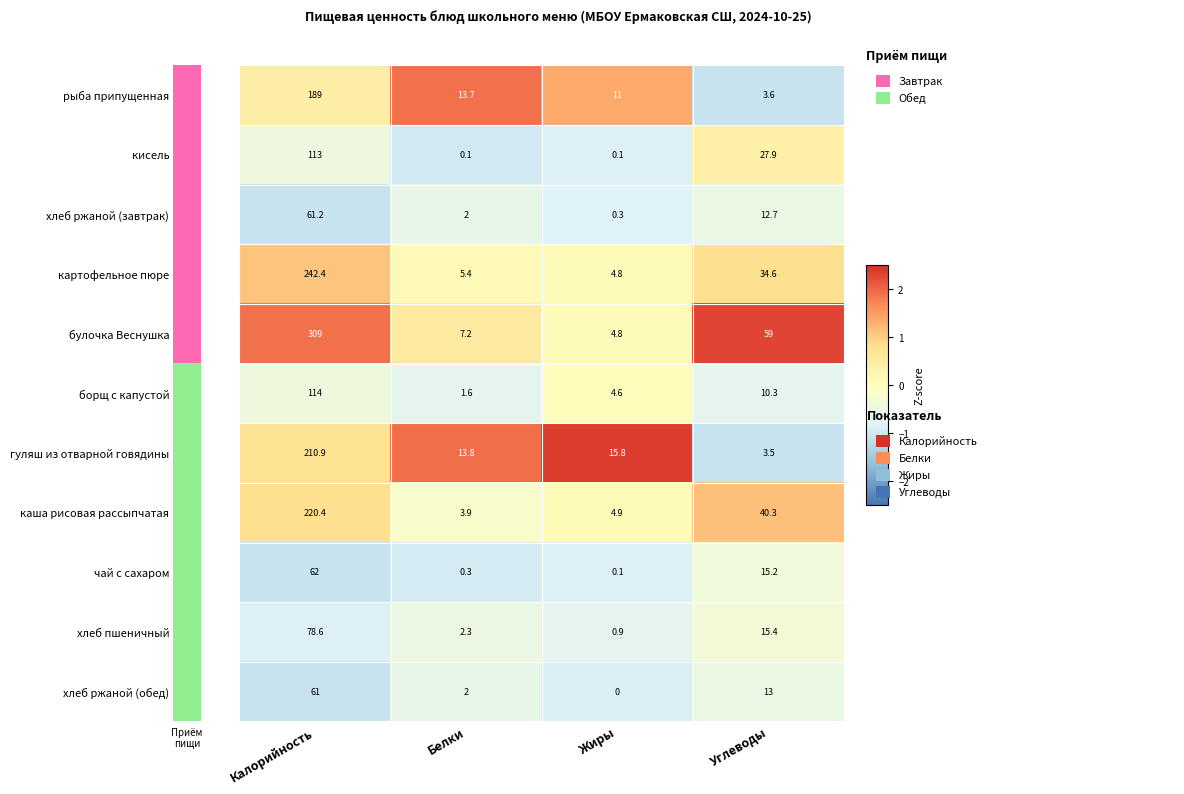

What is the difference between the highest and lowest values at Калорийность?

248.0